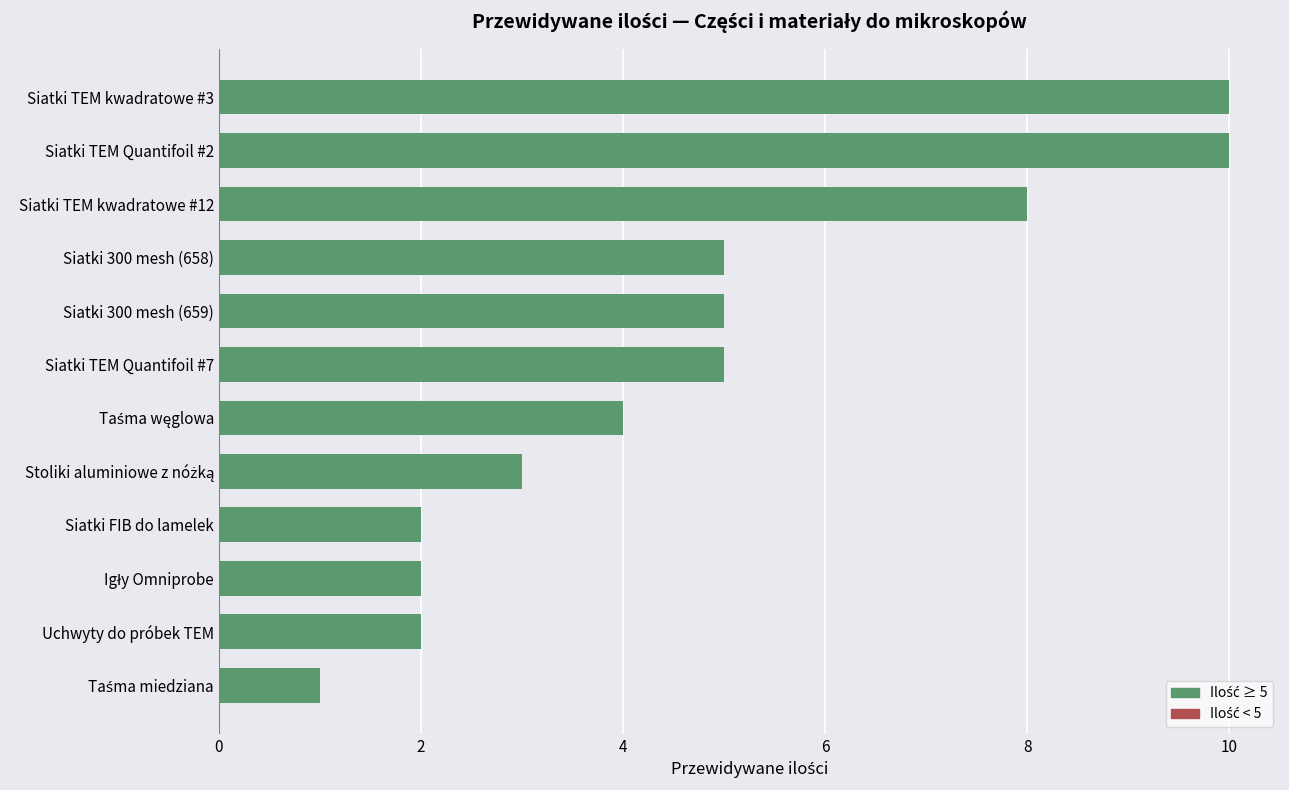

What is the change in value from Siatki FIB do lamelek to Siatki 300 mesh (658)?

+3